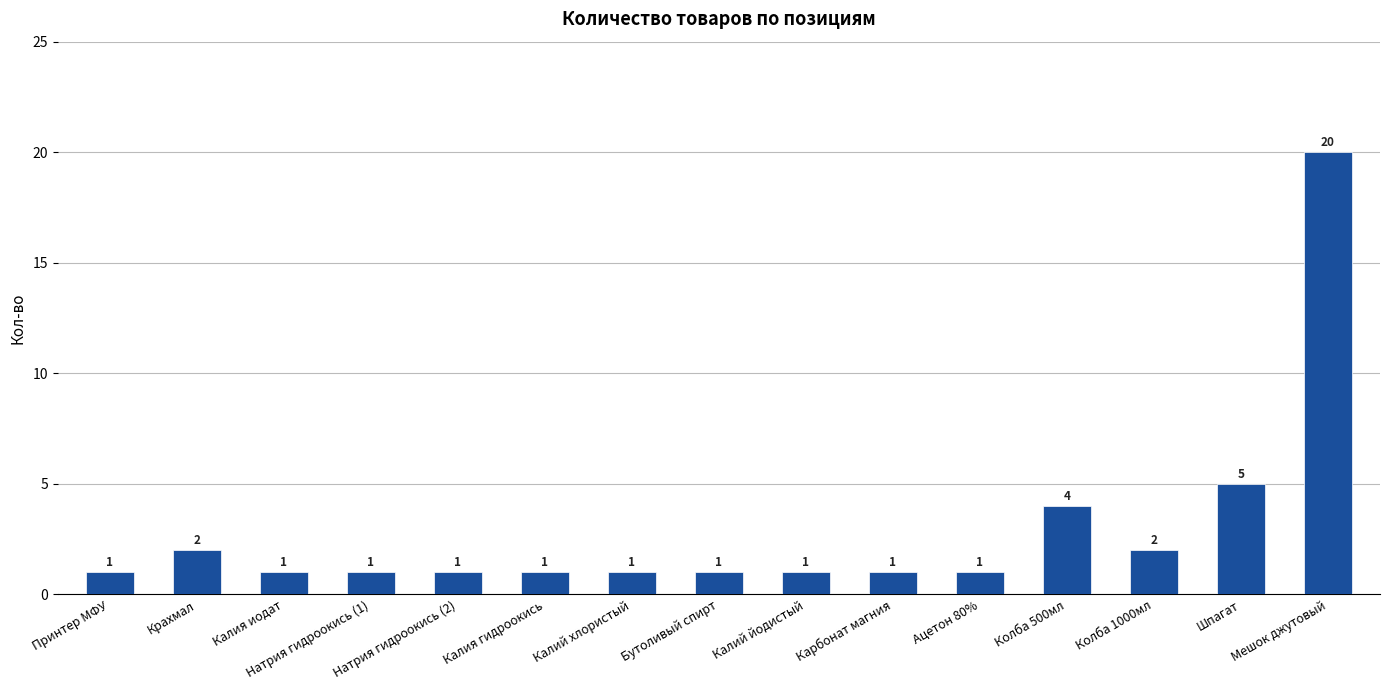

At which category does the chart reach its peak across all series?

Мешок джутовый